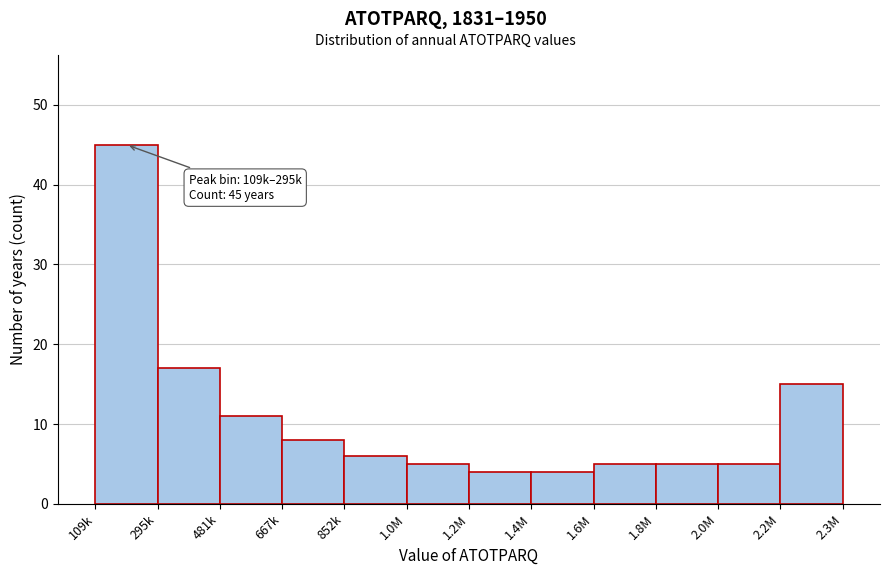

Reading left to right, what are all the values shown in this chart?

45	17	11	8	6	5	4	4	5	5	5	15